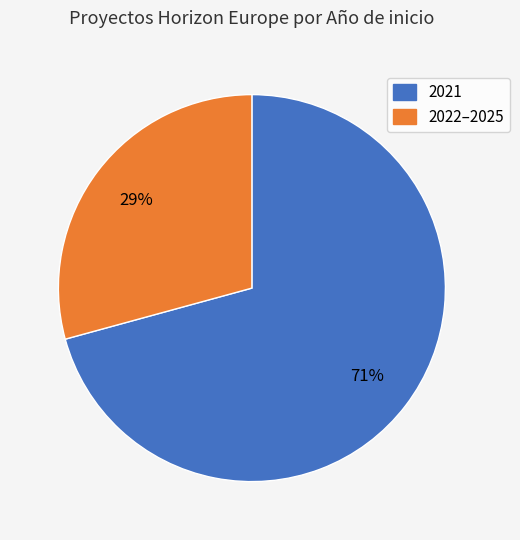

Is there any slice that represents more than half of the pie?

Yes